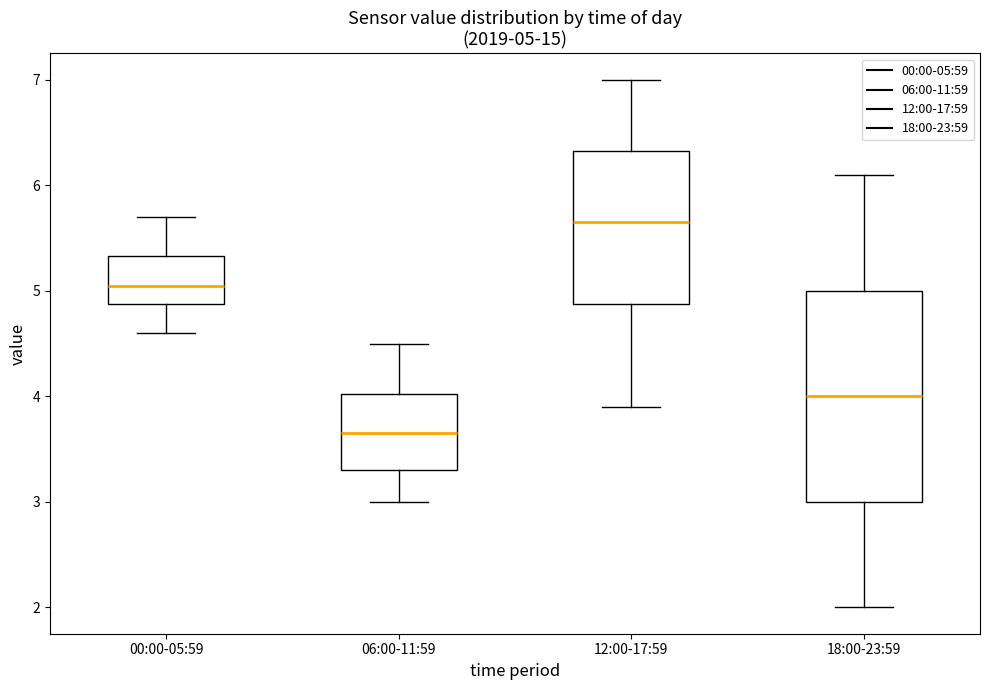

Which box's median line is the lowest?

06:00-11:59